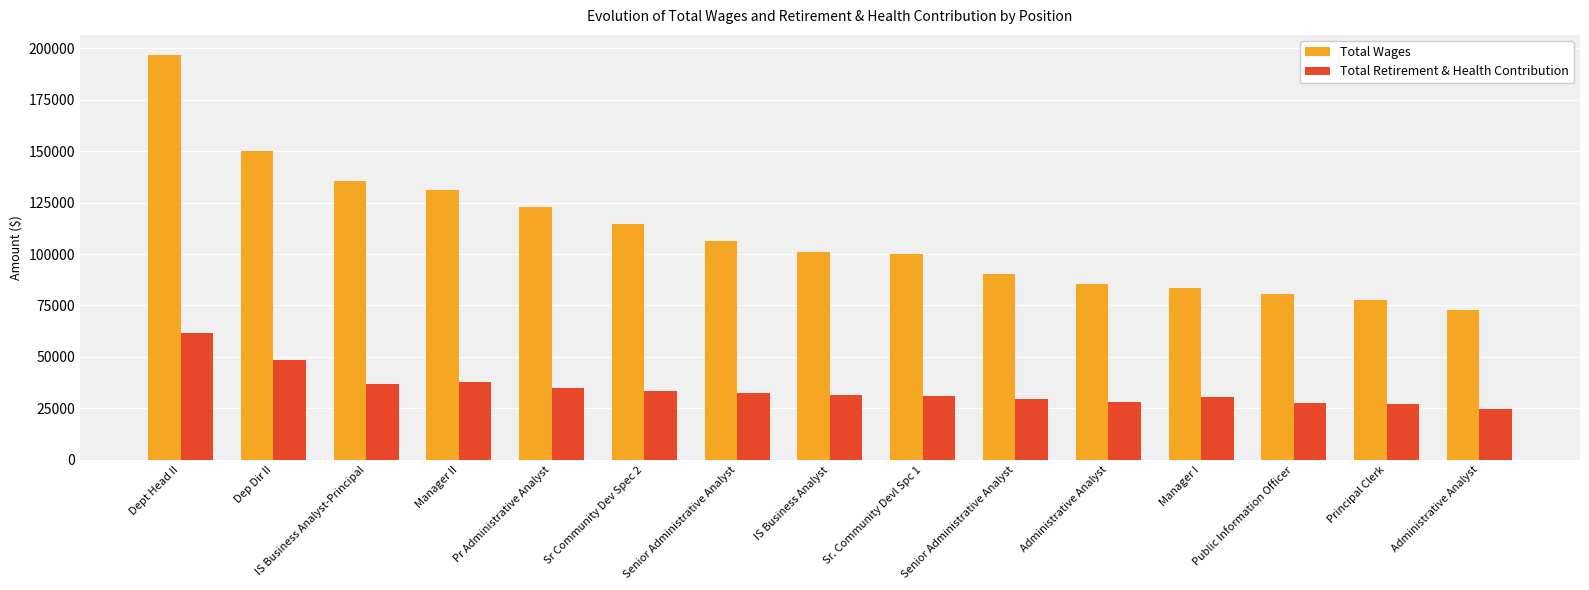

Rank the categories by Total Wages value from highest to lowest.

Dept Head II, Dep Dir II, IS Business Analyst-Principal, Manager II, Pr Administrative Analyst, Sr Community Dev Spec 2, Senior Administrative Analyst, IS Business Analyst, Sr. Community Devl Spc 1, Senior Administrative Analyst, Administrative Analyst, Manager I, Public Information Officer, Principal Clerk, Administrative Analyst